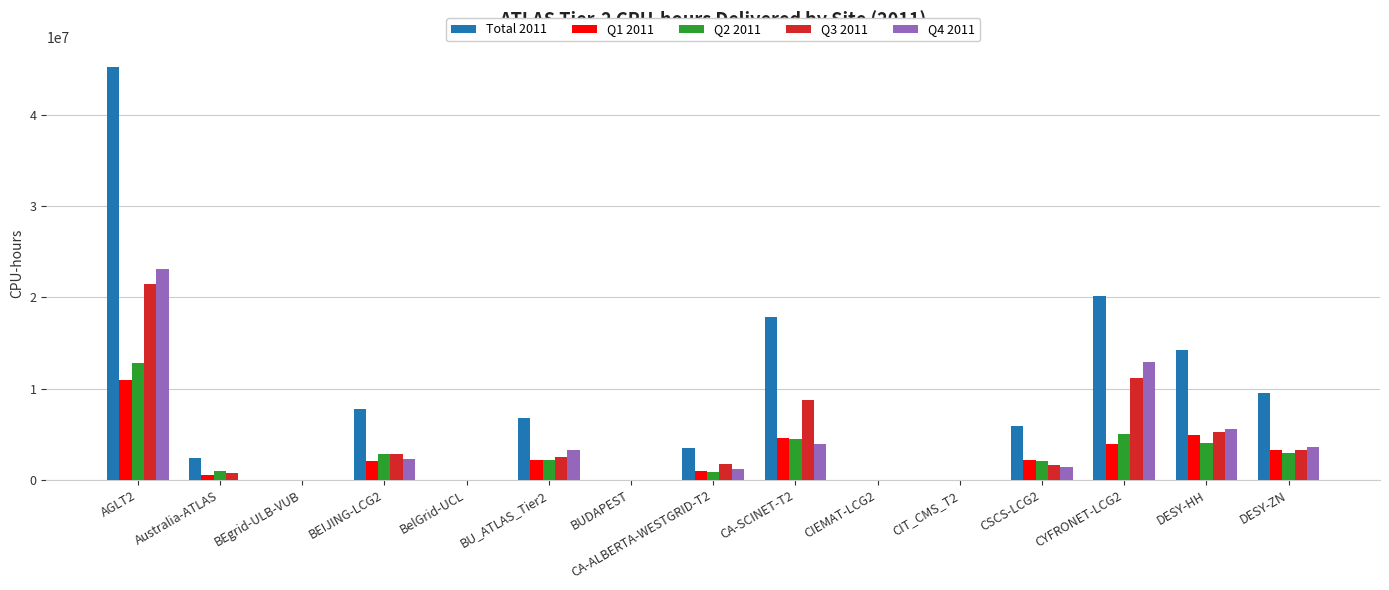

The Q2 2011 series shows 6419742 at BUDAPEST. True or false?

False